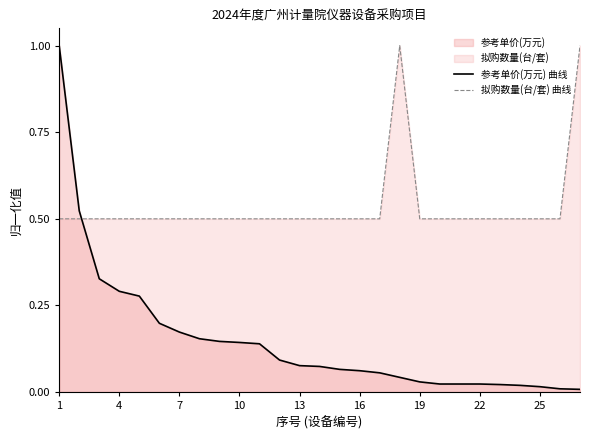

Which series changed the most between 1 and 16?

参考单价(万元) 曲线